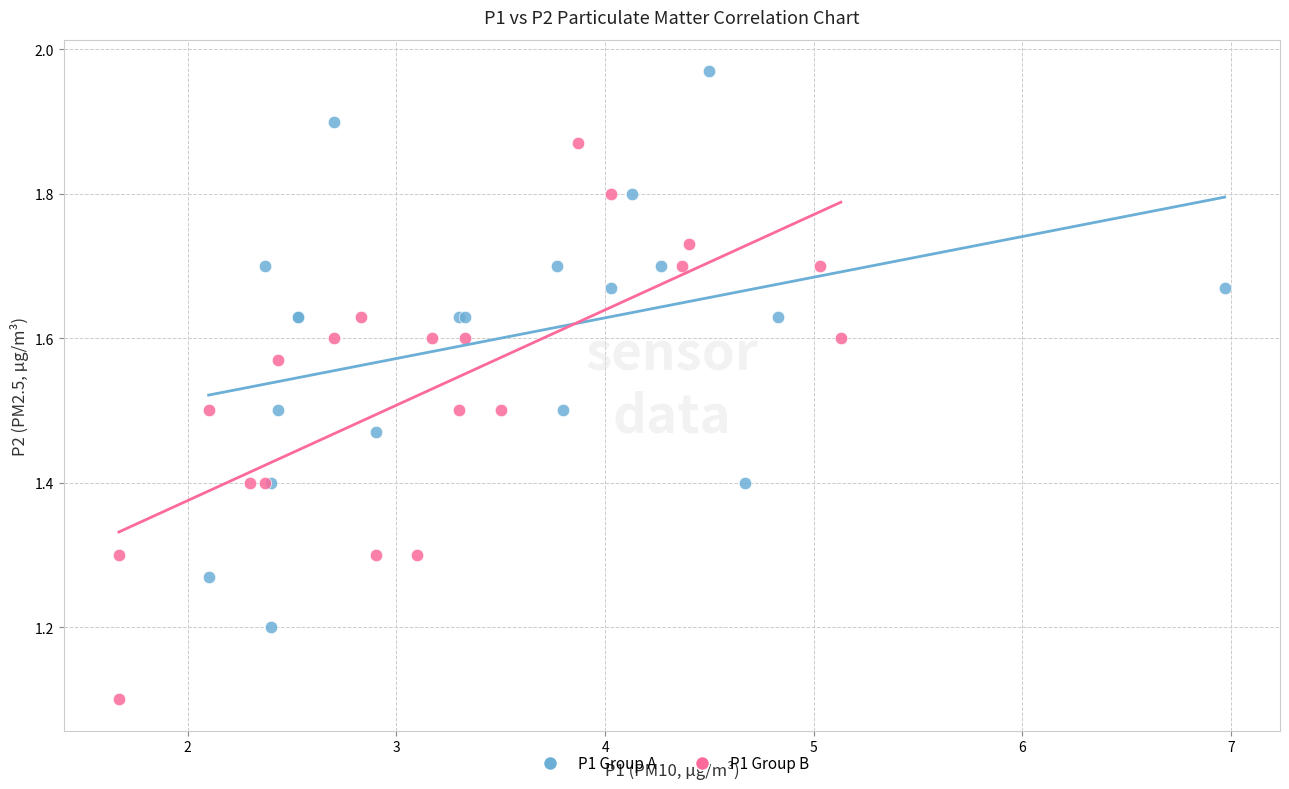

Which series reaches the minimum Y coordinate?

P1 Group B